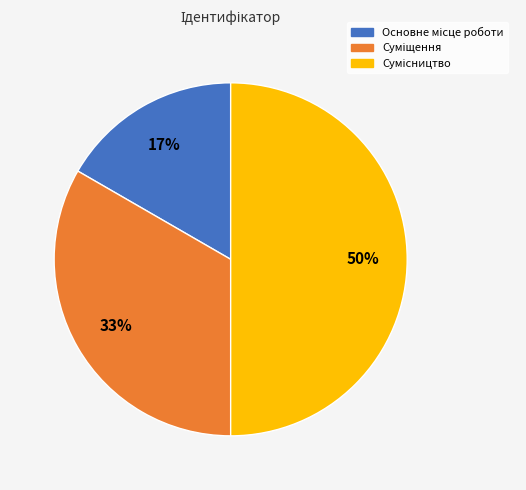

How many slices are in this pie chart?

3